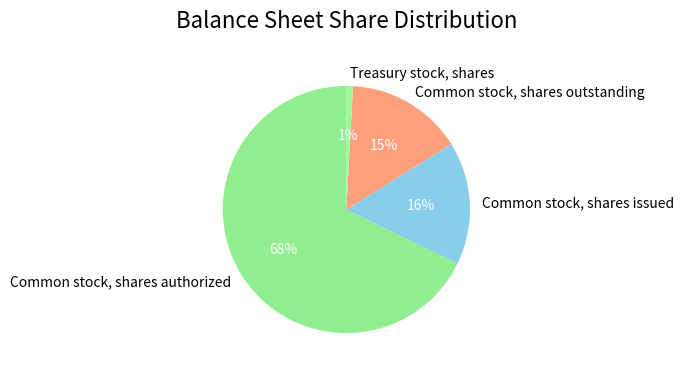

Is it true that Common stock, shares issued is 16% of the pie?

True